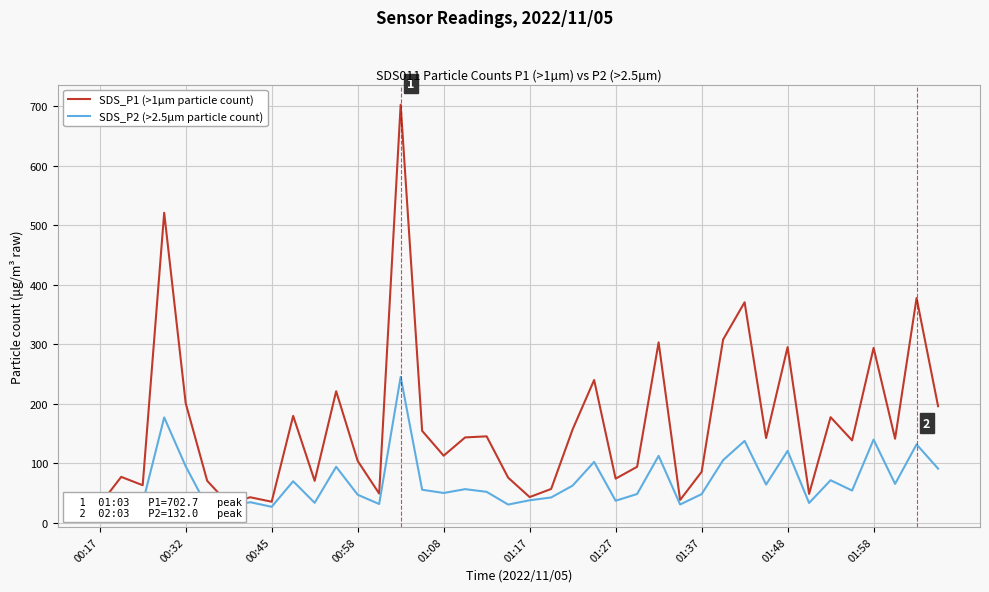

At 01:58, list the series in order from smallest to largest.

SDS_P2 (>2.5µm particle count), SDS_P1 (>1µm particle count)